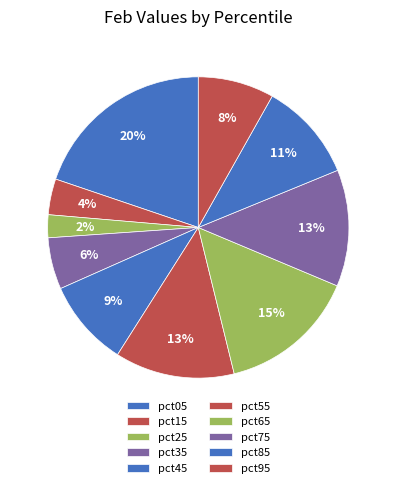

What portion of the pie excludes pct25?

97.5%